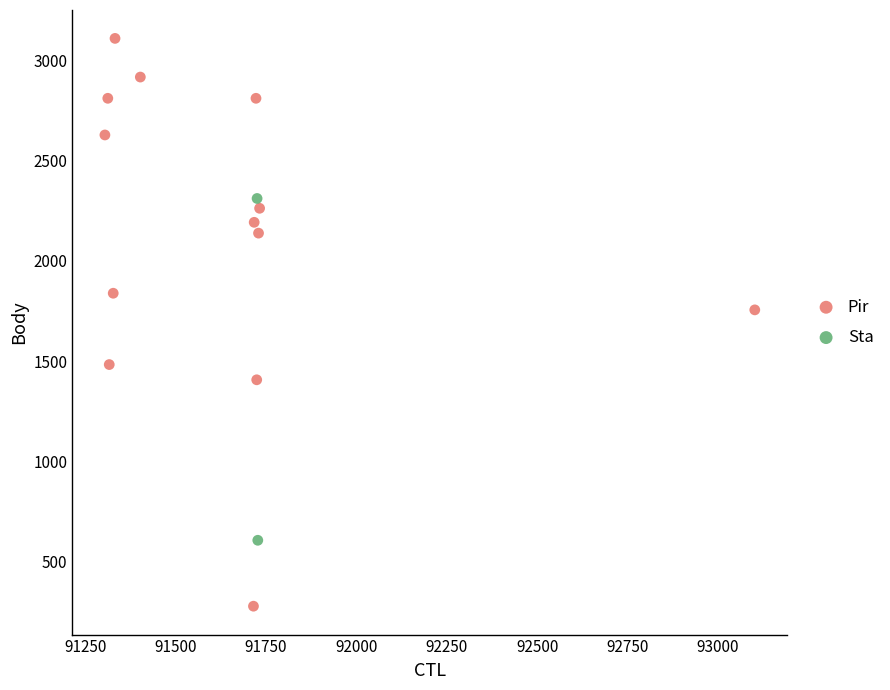

What are all the series names shown in the legend?

Pir, Sta